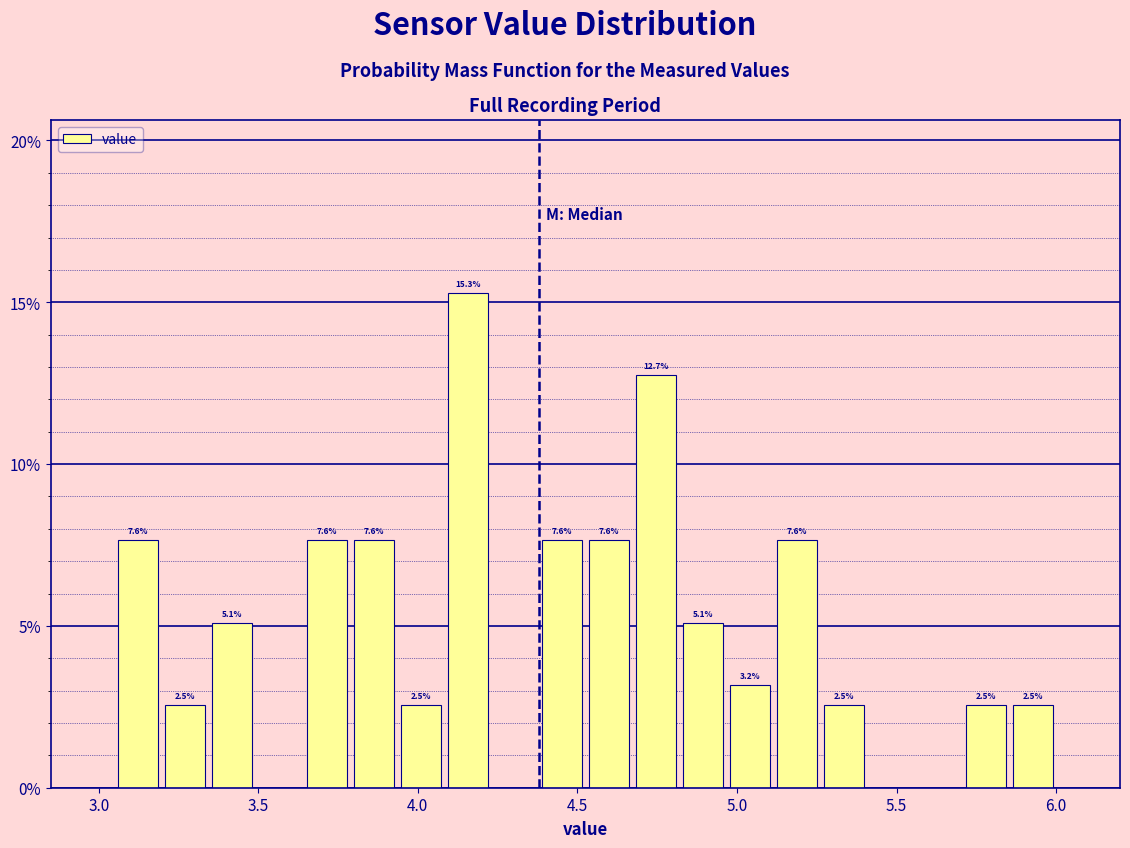

Around what value on the x-axis is the tallest bar? Give the approximate position of its centre, as read against the axis.

4.15